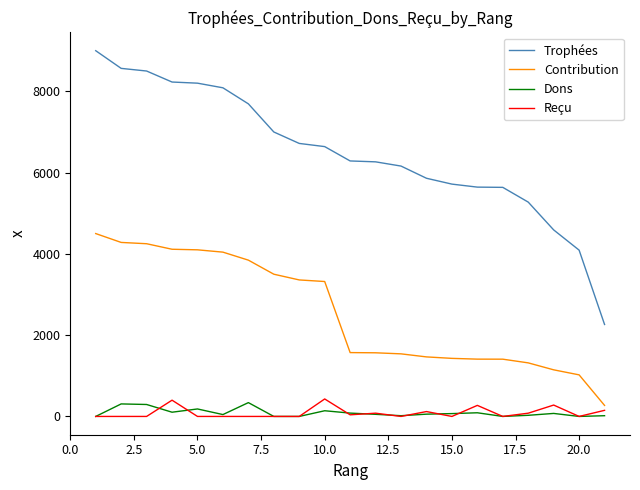

Does the chart have visible grid lines?

No